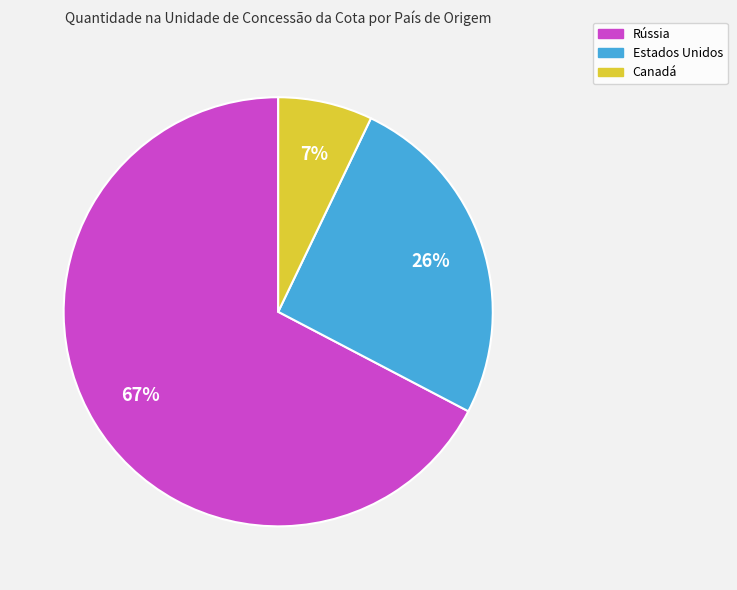

Does any single category account for the majority?

Yes